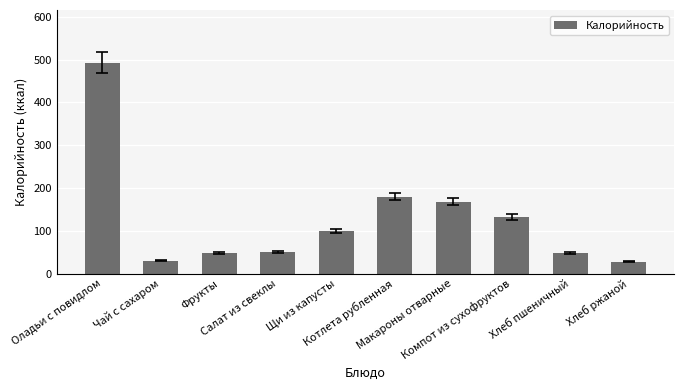

True or false: the data shows 47 at Хлеб пшеничный.

True